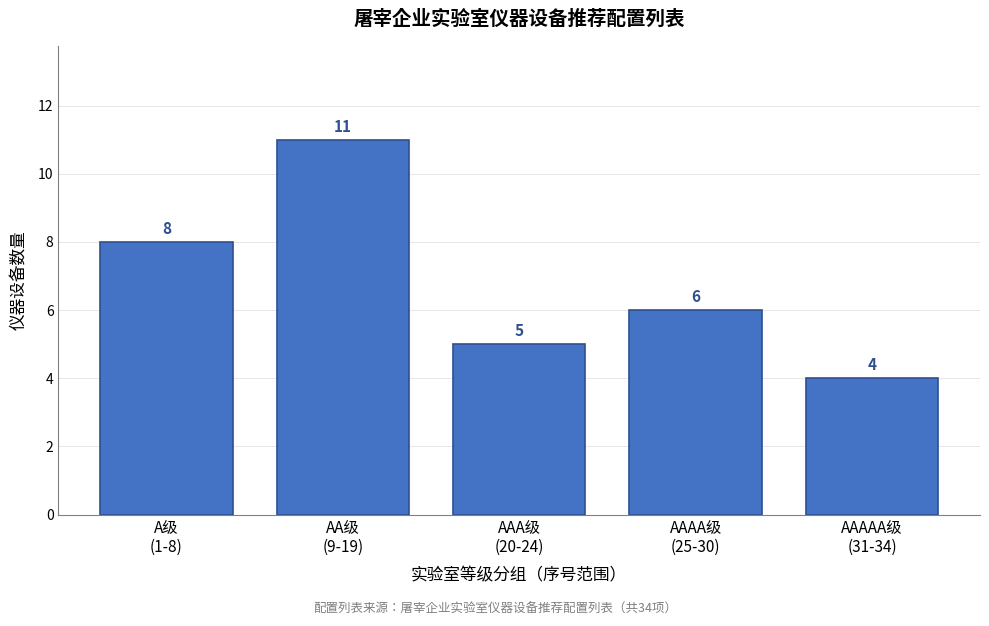

Reading left to right, list all the values displayed in this chart.

8	11	5	6	4